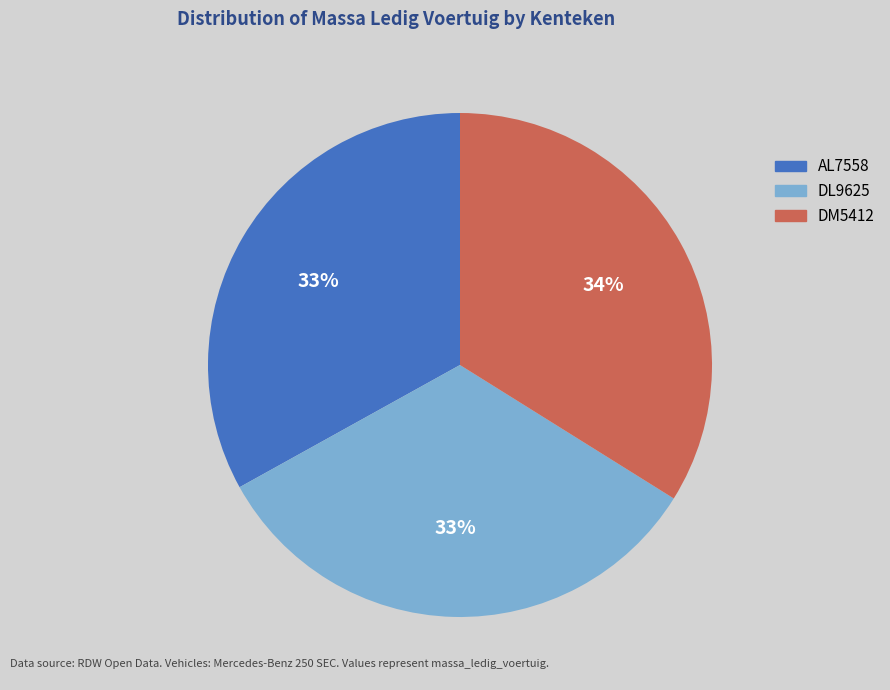

What is the largest slice in the pie chart?

DM5412